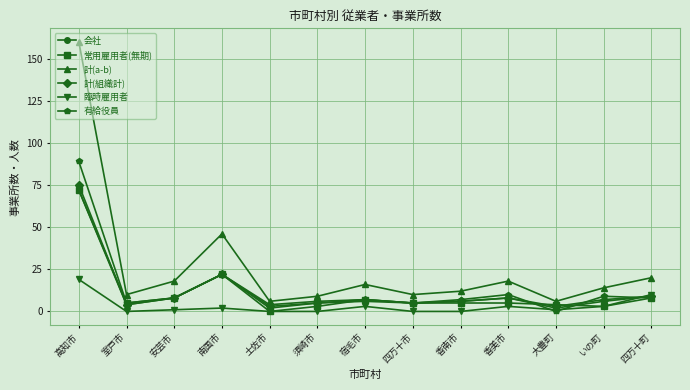

True or false: 臨時雇用者 has more than 1 points higher than both neighbors.

True